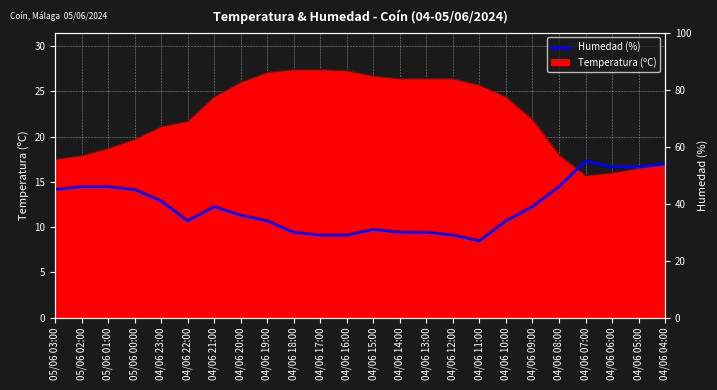

What is the label of the 1st point from the right?

04/06 04:00